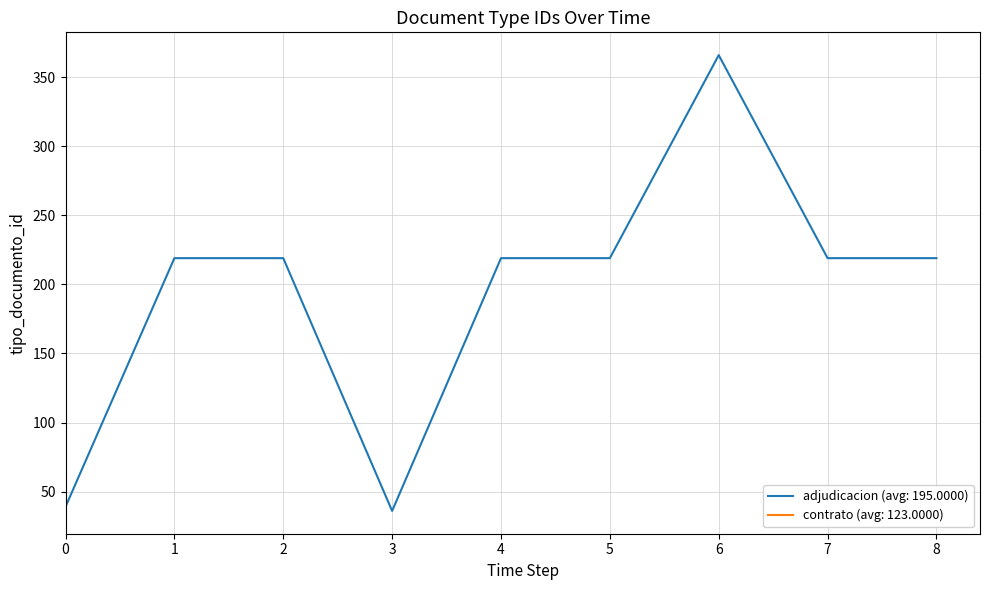

Is it true that adjudicacion (avg: 195.0000) equals 219 at 8?

True